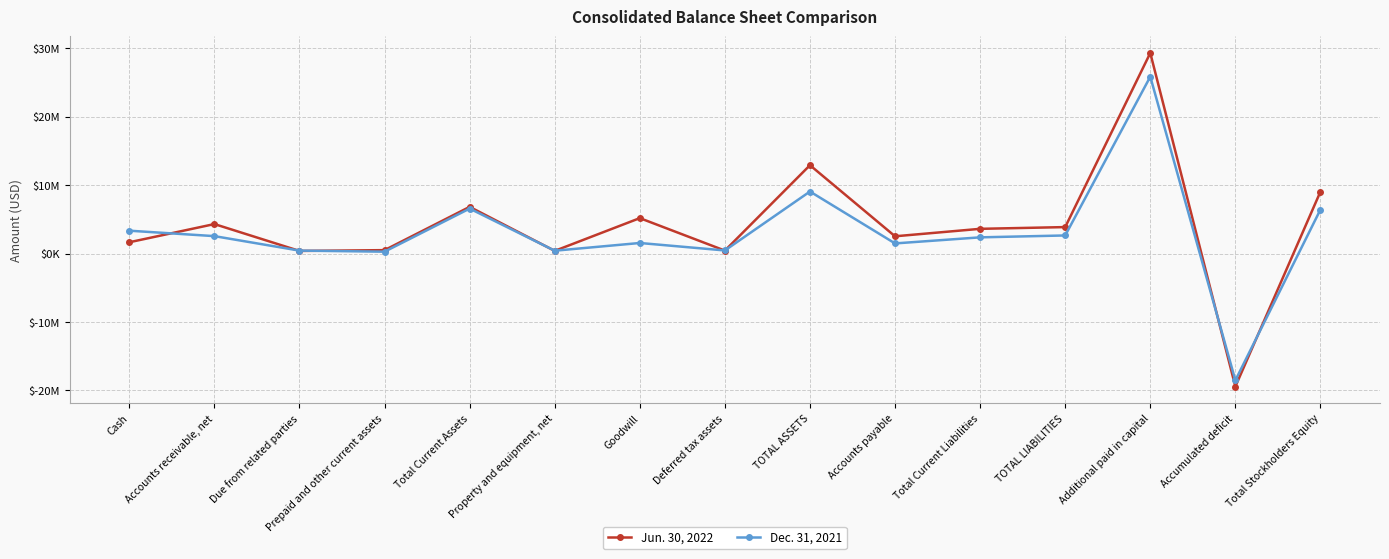

True or false: Dec. 31, 2021 and Jun. 30, 2022 intersect in this chart.

True